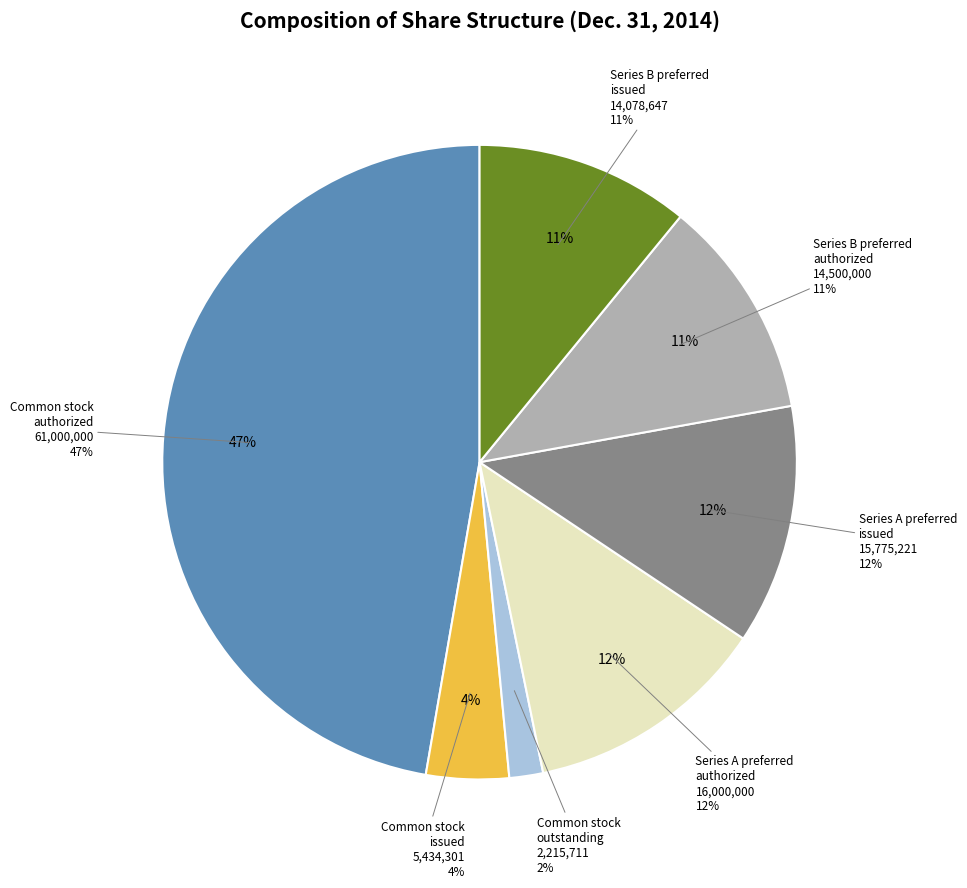

How many slices are in this pie chart?

7